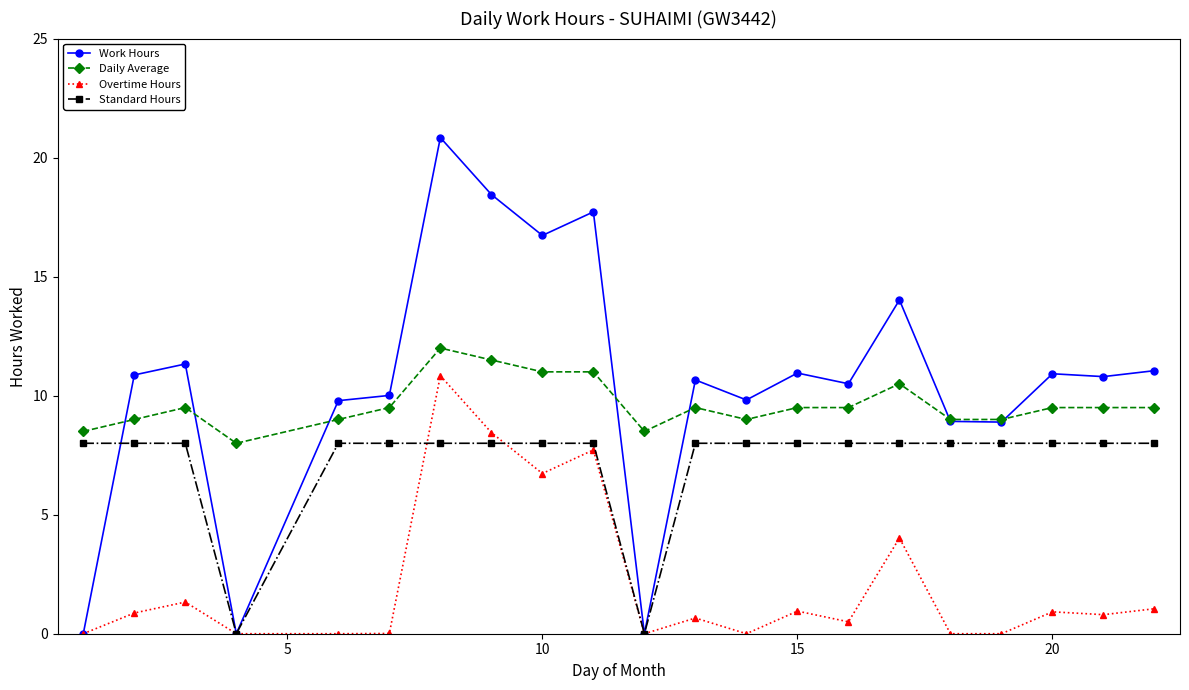

What is the maximum value for Overtime Hours?

10.8